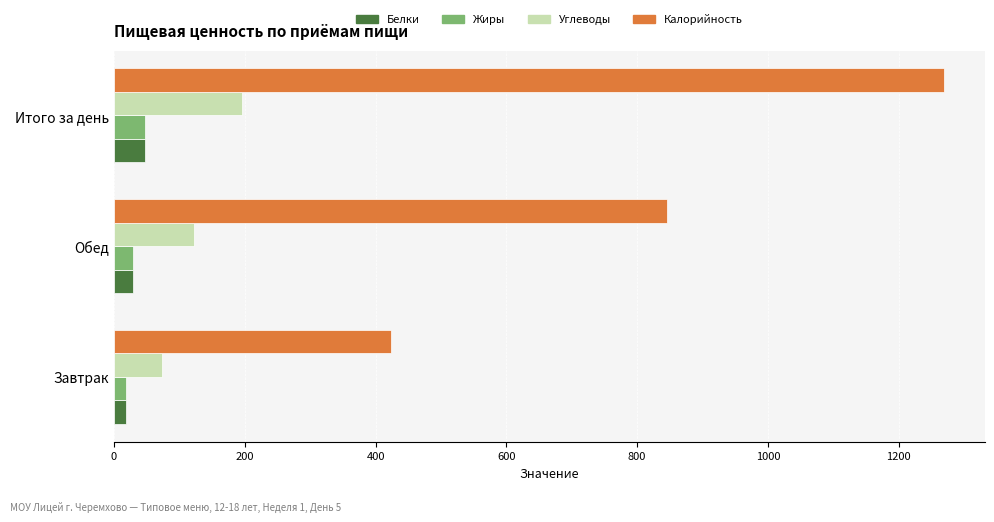

Which series changed the most between Завтрак and Итого за день?

Калорийность